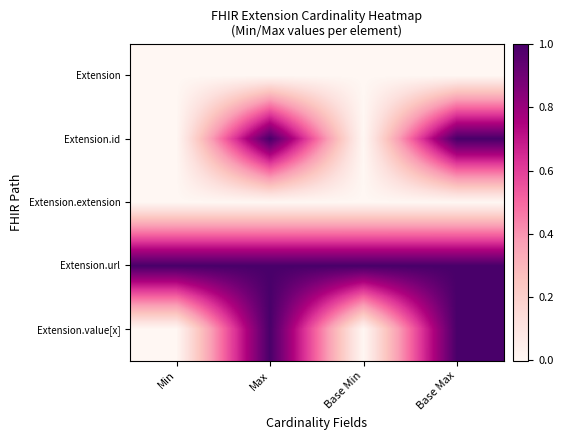

Reading right to left, what are all the values shown in this chart?

Extension: Base Max=0.0	Base Min=0.0	Max=0.0	Min=0.0
Extension.id: Base Max=1.0	Base Min=0.0	Max=1.0	Min=0.0
Extension.extension: Base Max=0.0	Base Min=0.0	Max=0.0	Min=0.0
Extension.url: Base Max=1.0	Base Min=1.0	Max=1.0	Min=1.0
Extension.value[x]: Base Max=1.0	Base Min=0.0	Max=1.0	Min=0.0